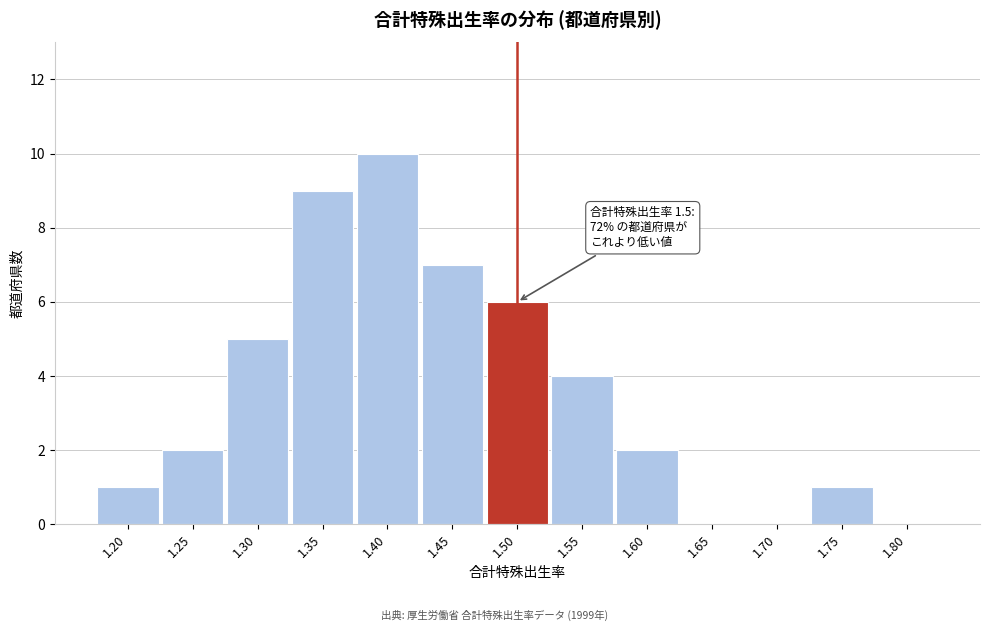

Reading left to right, extract all data points from this chart.

1.20=1	1.25=2	1.30=5	1.35=9	1.40=10	1.45=7	1.50=6	1.55=4	1.60=2	1.65=0	1.70=0	1.75=1	1.80=0